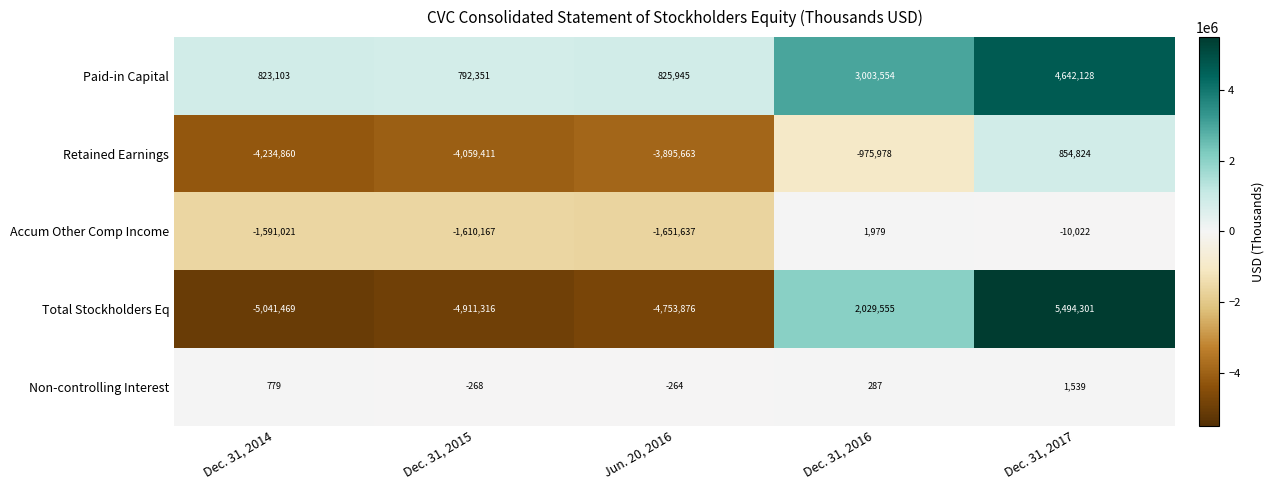

How many values in Retained Earnings are below zero?

4